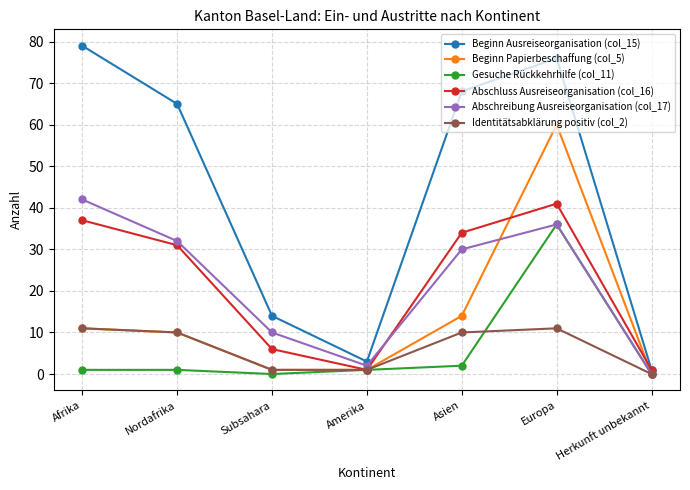

What is the difference between the maximum and minimum values in the Identitätsabklärung positiv (col_2) series?

11